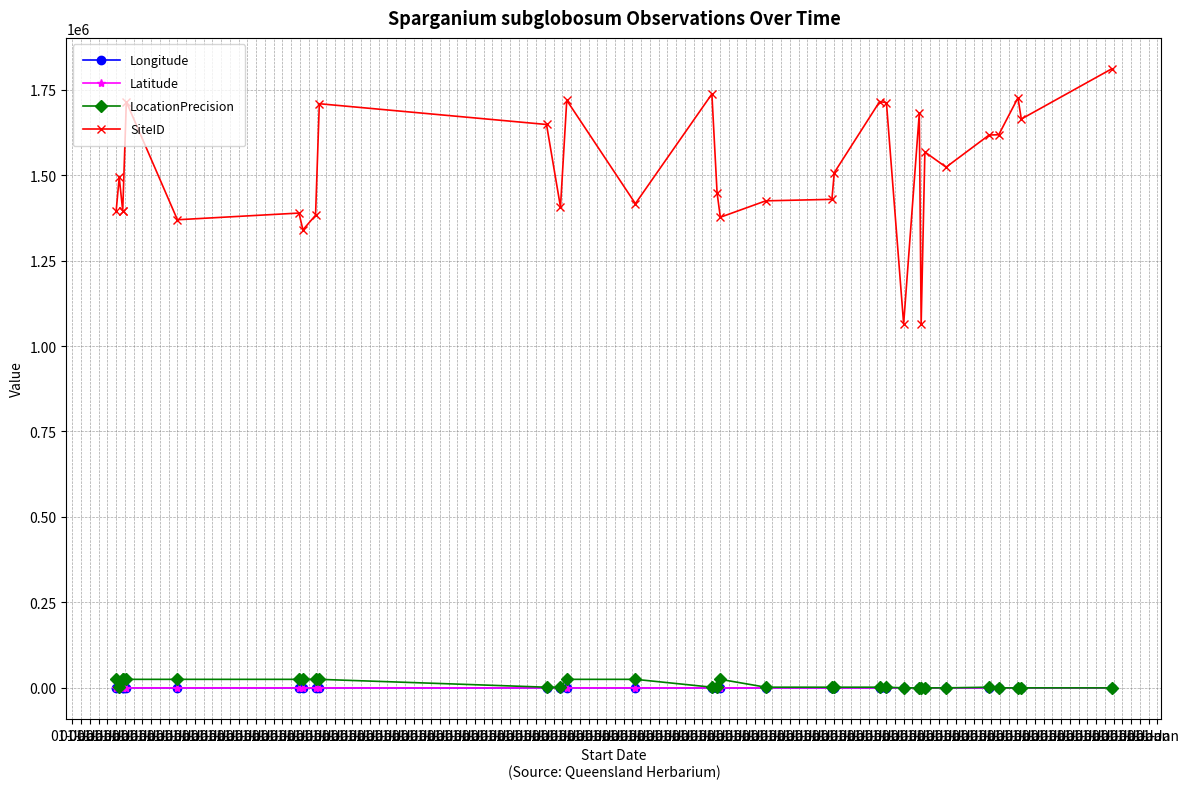

What is the sum of the LocationPrecision values at 01-Jan and 01-Jan?

27000.0